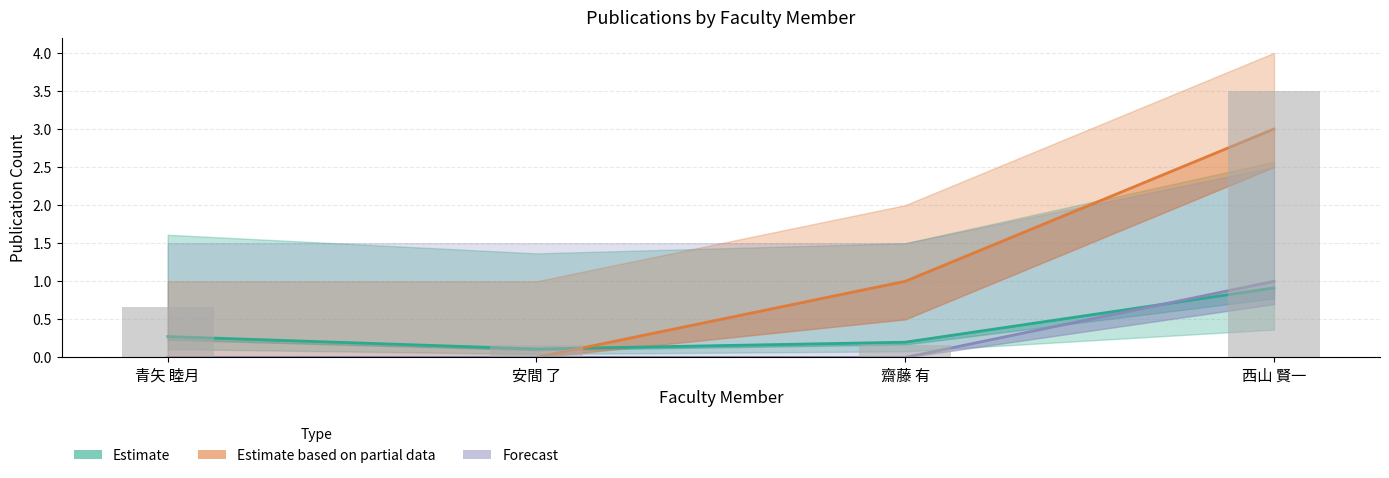

Does the chart contain stacked bars?

No